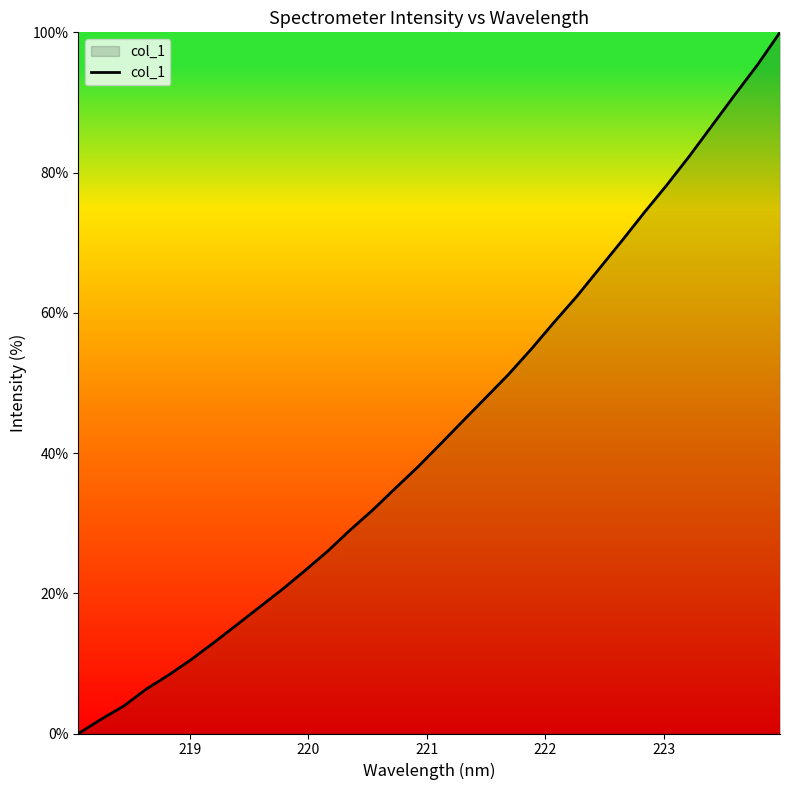

Count the number of data series in this chart.

1